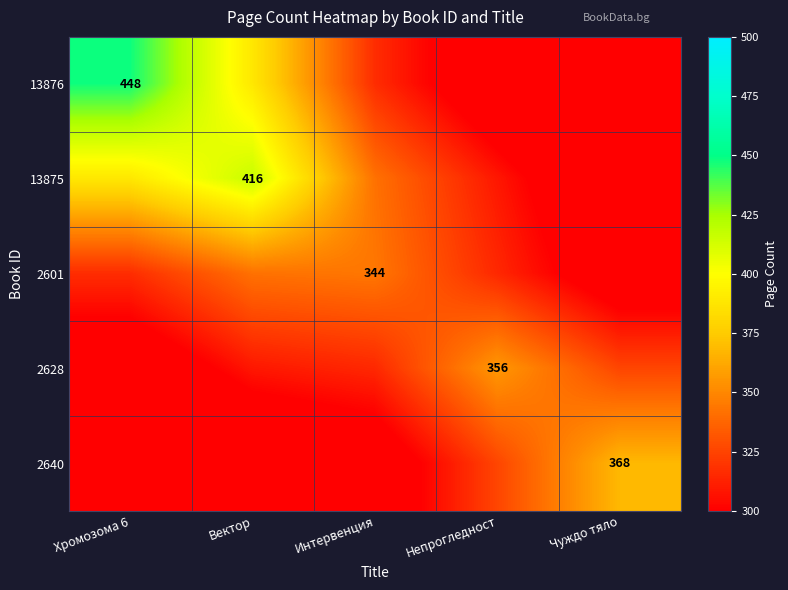

How many values in the 13875 series are below 342?

2